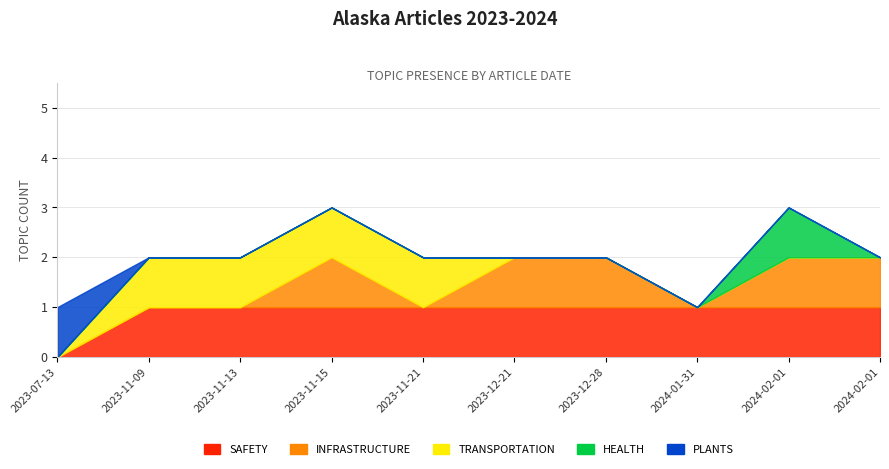

Does the chart display data point markers on the line(s)?

No